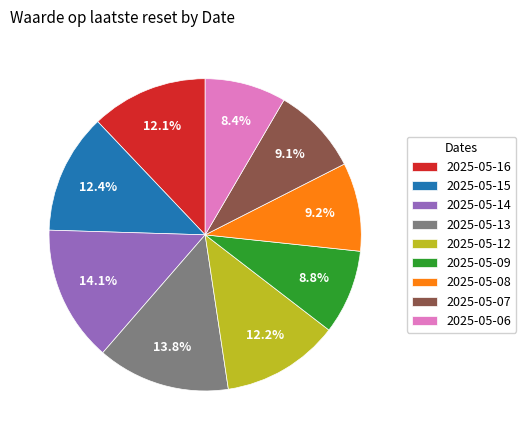

Is there a majority slice in this chart?

No